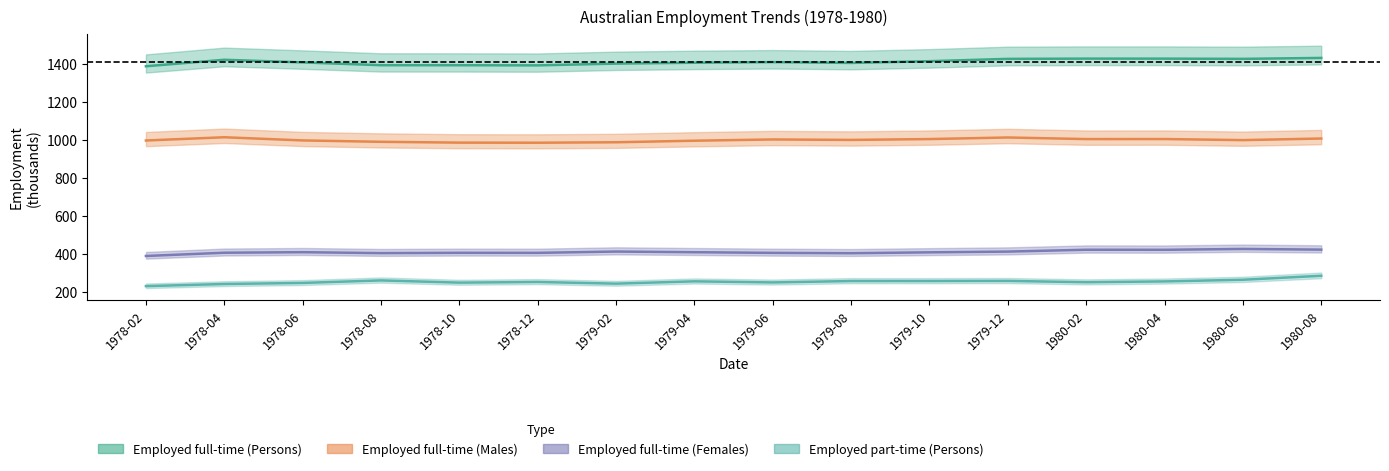

Which category has the lowest value in the Employed full-time (Males, Trend) series?

1978-12